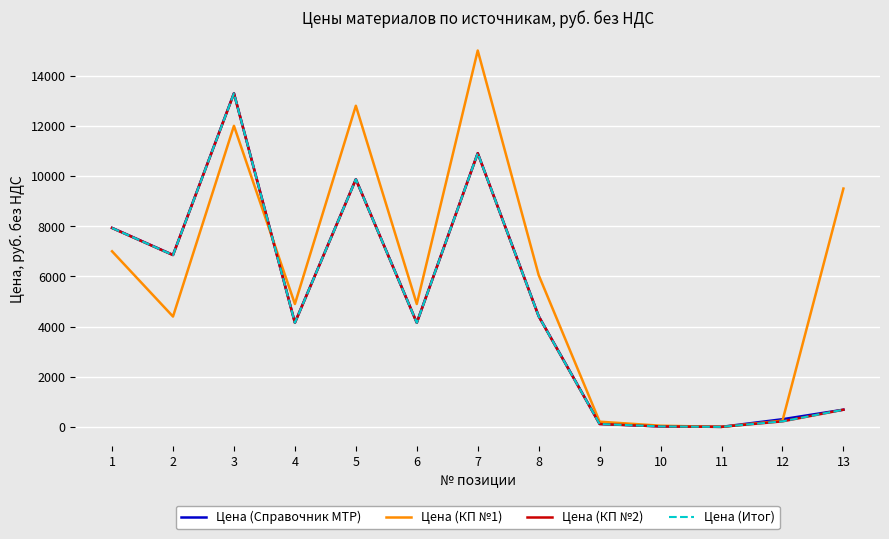

Does the chart have visible grid lines?

Yes